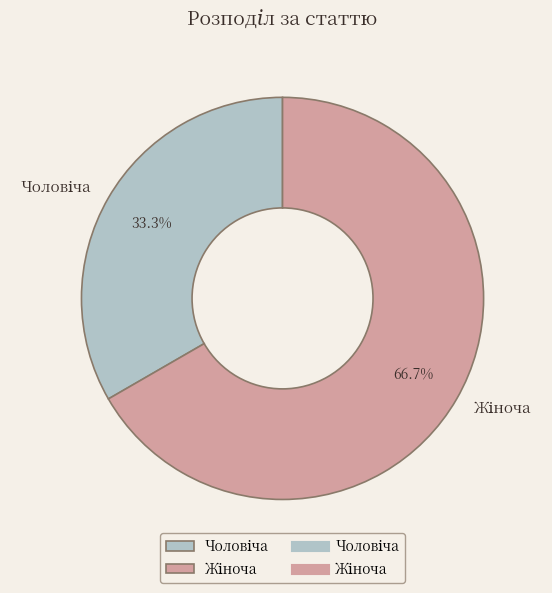

Is there any slice that represents more than half of the pie?

Yes